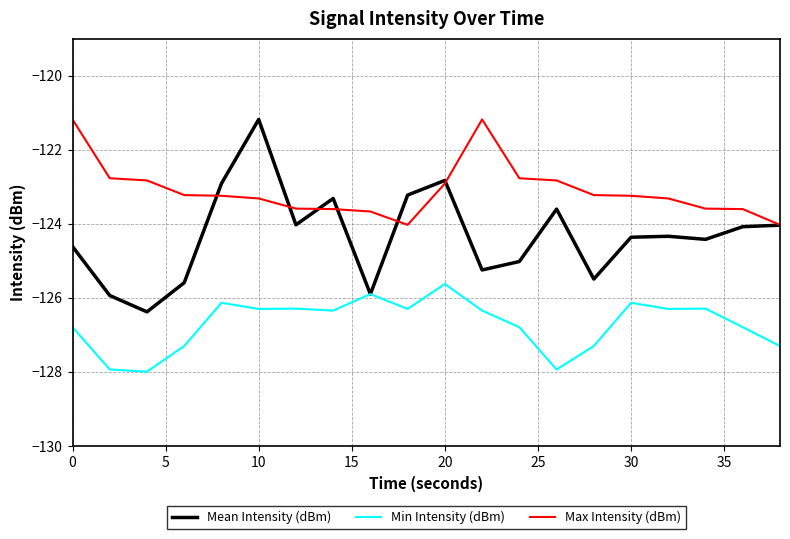

Which series has the largest total across all categories?

Max Intensity (dBm)